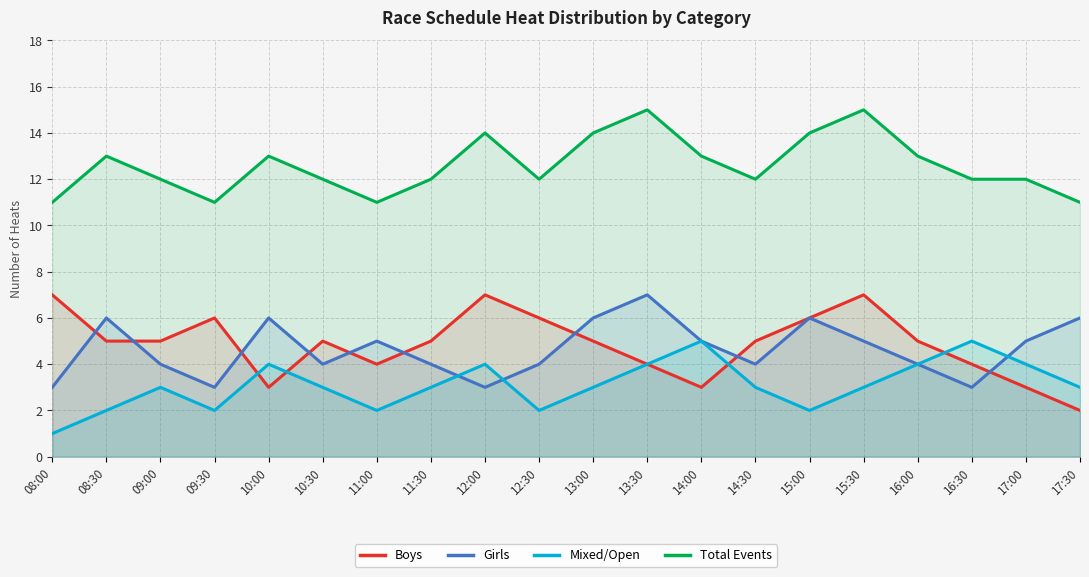

Reading right to left, list all the values displayed in this chart.

Boys: 17:30=2	17:00=3	16:30=4	16:00=5	15:30=7	15:00=6	14:30=5	14:00=3	13:30=4	13:00=5	12:30=6	12:00=7	11:30=5	11:00=4	10:30=5	10:00=3	09:30=6	09:00=5	08:30=5	08:00=7
Girls: 17:30=6	17:00=5	16:30=3	16:00=4	15:30=5	15:00=6	14:30=4	14:00=5	13:30=7	13:00=6	12:30=4	12:00=3	11:30=4	11:00=5	10:30=4	10:00=6	09:30=3	09:00=4	08:30=6	08:00=3
Mixed/Open: 17:30=3	17:00=4	16:30=5	16:00=4	15:30=3	15:00=2	14:30=3	14:00=5	13:30=4	13:00=3	12:30=2	12:00=4	11:30=3	11:00=2	10:30=3	10:00=4	09:30=2	09:00=3	08:30=2	08:00=1
Total Events: 17:30=11	17:00=12	16:30=12	16:00=13	15:30=15	15:00=14	14:30=12	14:00=13	13:30=15	13:00=14	12:30=12	12:00=14	11:30=12	11:00=11	10:30=12	10:00=13	09:30=11	09:00=12	08:30=13	08:00=11